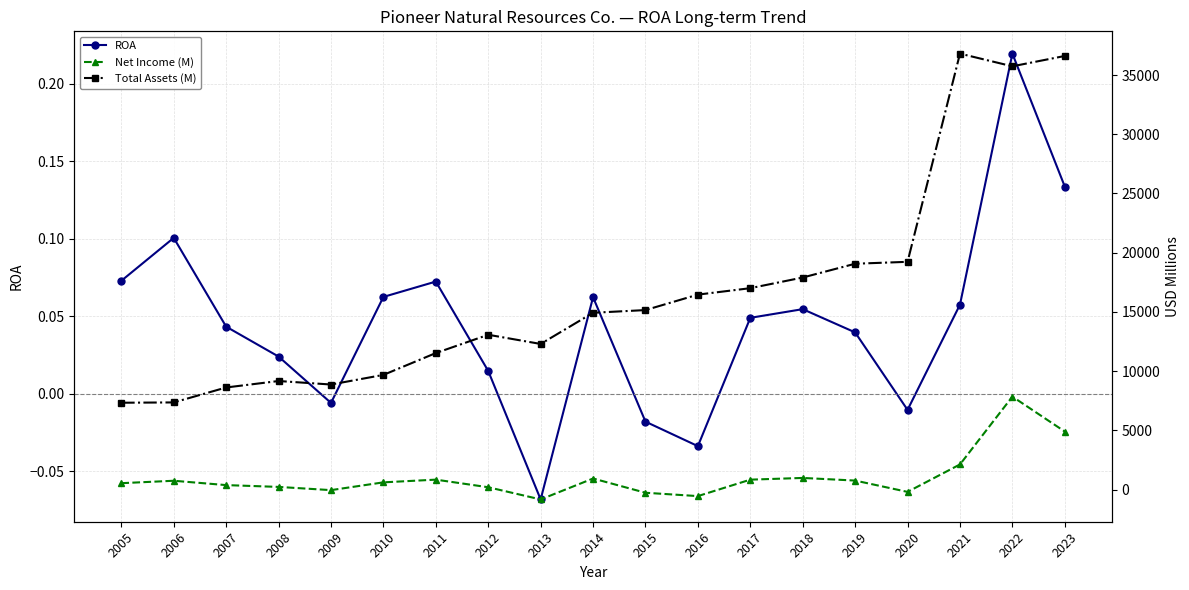

Is it true that Total Assets (M) equals 17003.0 at 2017?

True